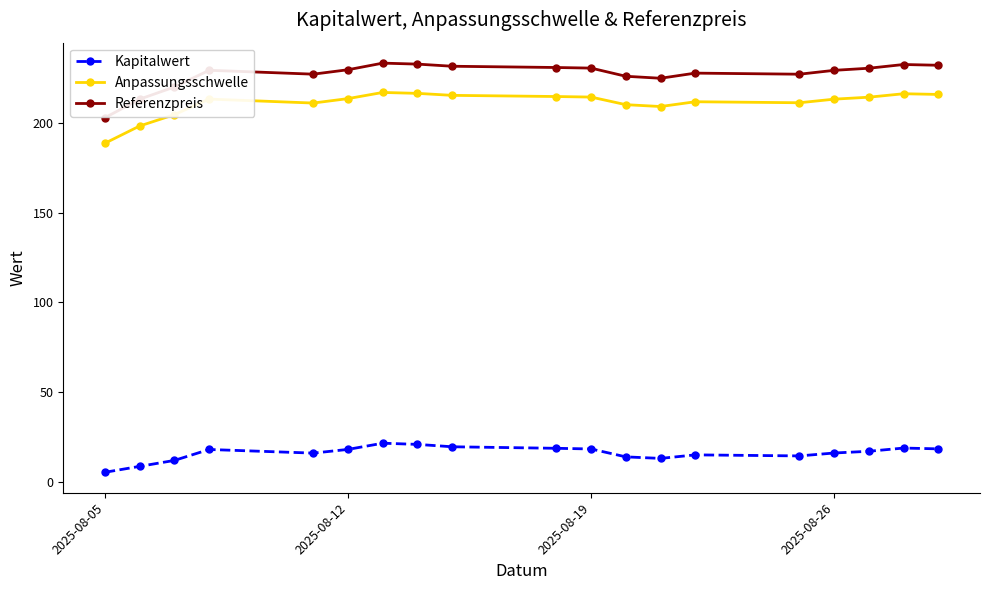

What is the average value of the Referenzpreis series?

226.9